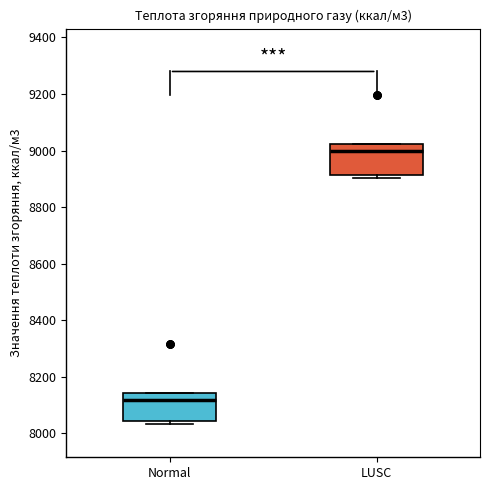

Reading left to right, read every box against the y-axis: the position of its median line, the range the box covers, and the ends of its whiskers. The values are not printed on the chart, so give them approximately, as read against the axis.

Normal: median 8120, box 8040 to 8140, whiskers 8040 (just below the box's lower edge) to 8140
LUSC: median 9000, box 8920 to 9020, whiskers 8900 to 9020